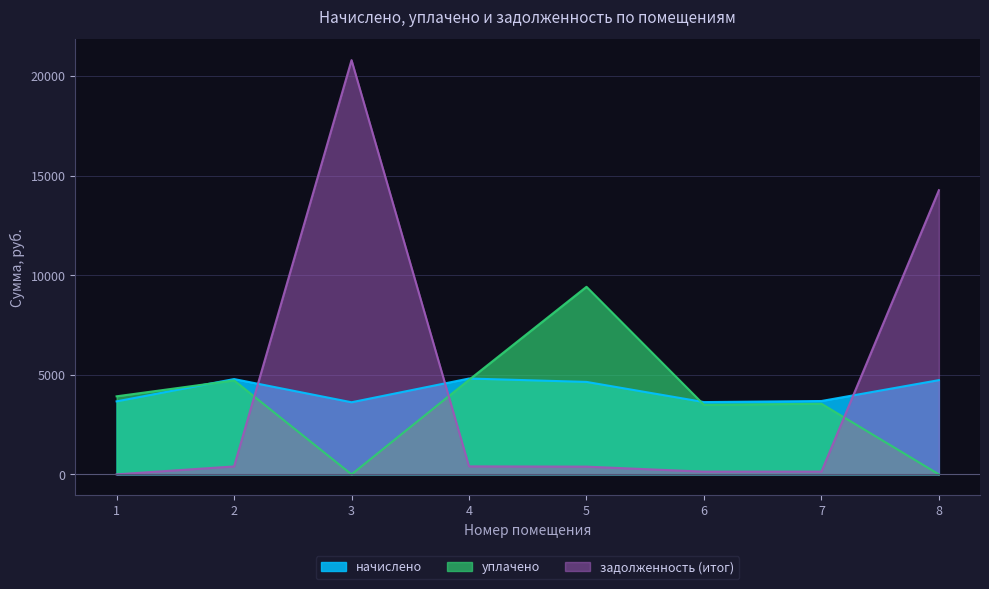

Reading left to right, extract all data points from this chart.

начислено: 3666.2	4786.8	3621.5	4813.7	4643.4	3630.5	3684.2	4733.0
уплачено: 3920.2	4719.5	0.0	4746.0	9420.9	3494.8	3546.5	0.0
задолженность (итог): 0.0	398.9	20806.0	401.1	388.2	135.7	137.7	14272.4